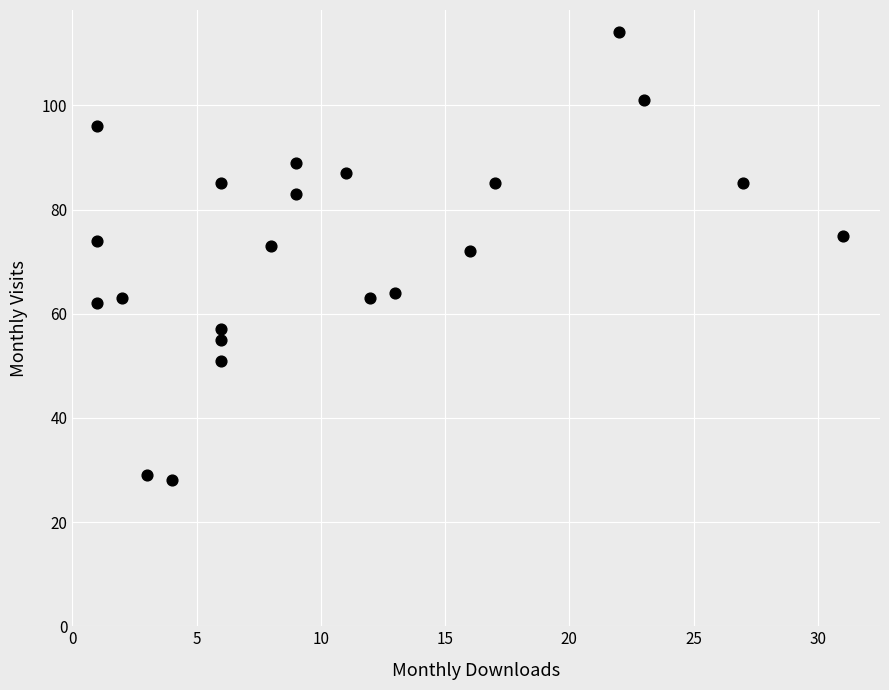

What is the range of Y values (max minus min)?

86